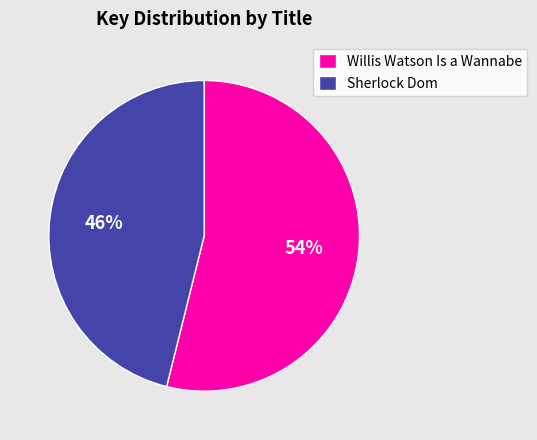

What is the largest slice in the pie chart?

Willis Watson Is a Wannabe